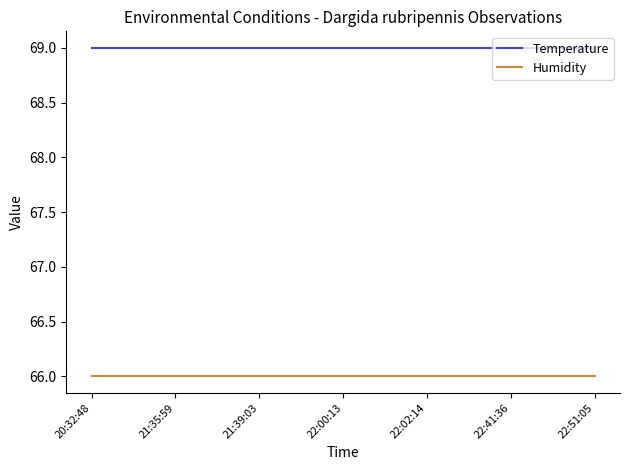

How many categories are shown in the chart?

7